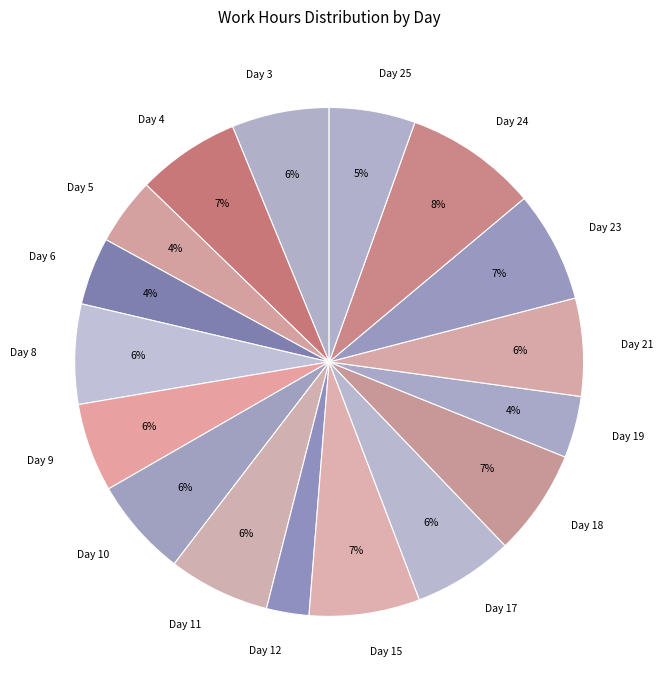

Count the number of slices in the pie.

17